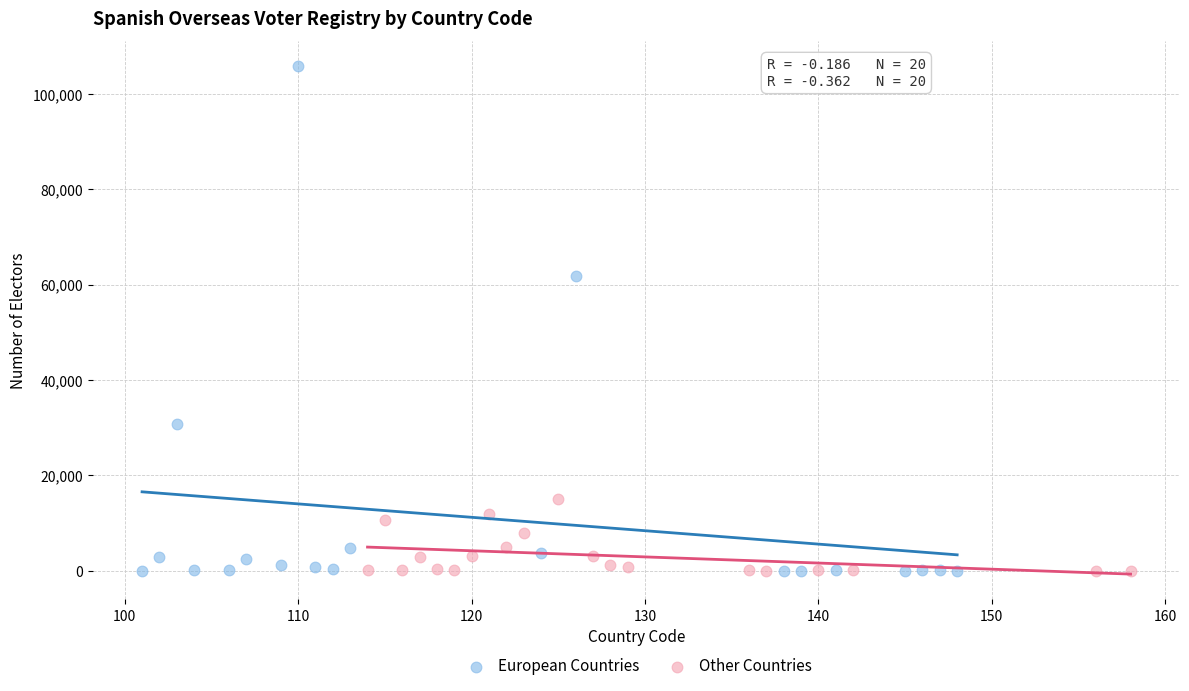

Which series has the widest spread of Y values?

European Countries